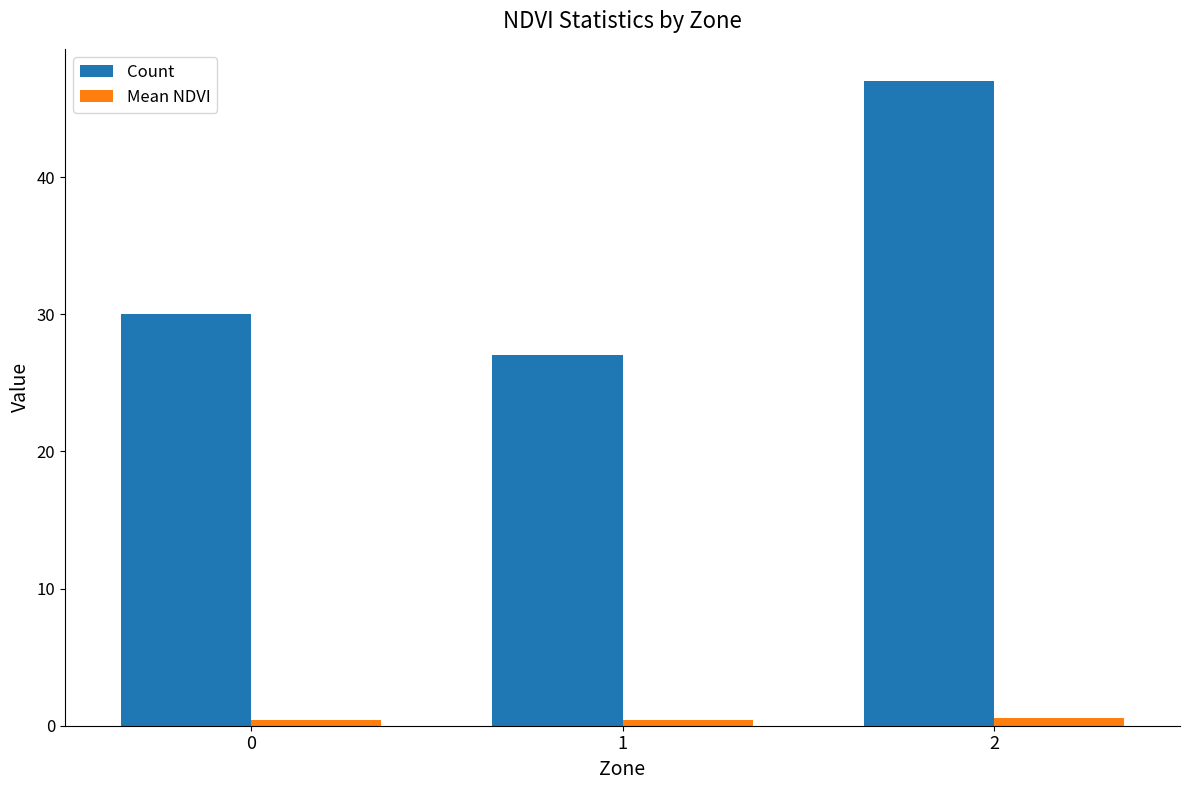

True or false: Count has a value of 30.0 at 0.

True